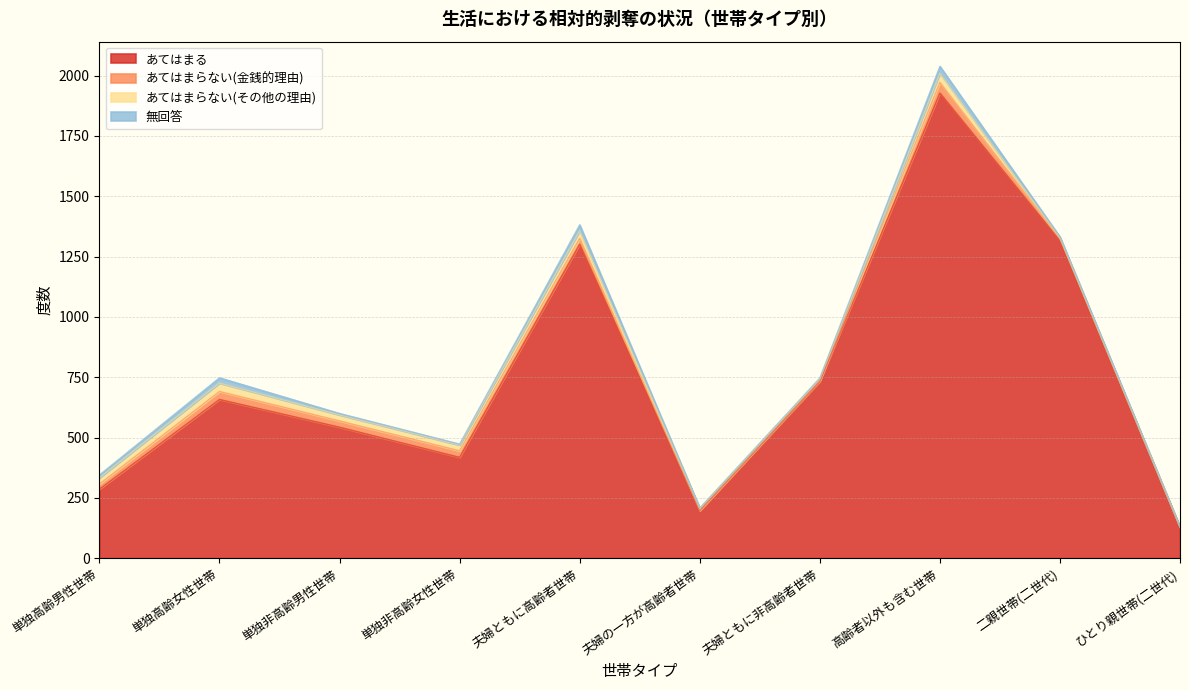

What position from the left is 夫婦ともに高齢者世帯?

5